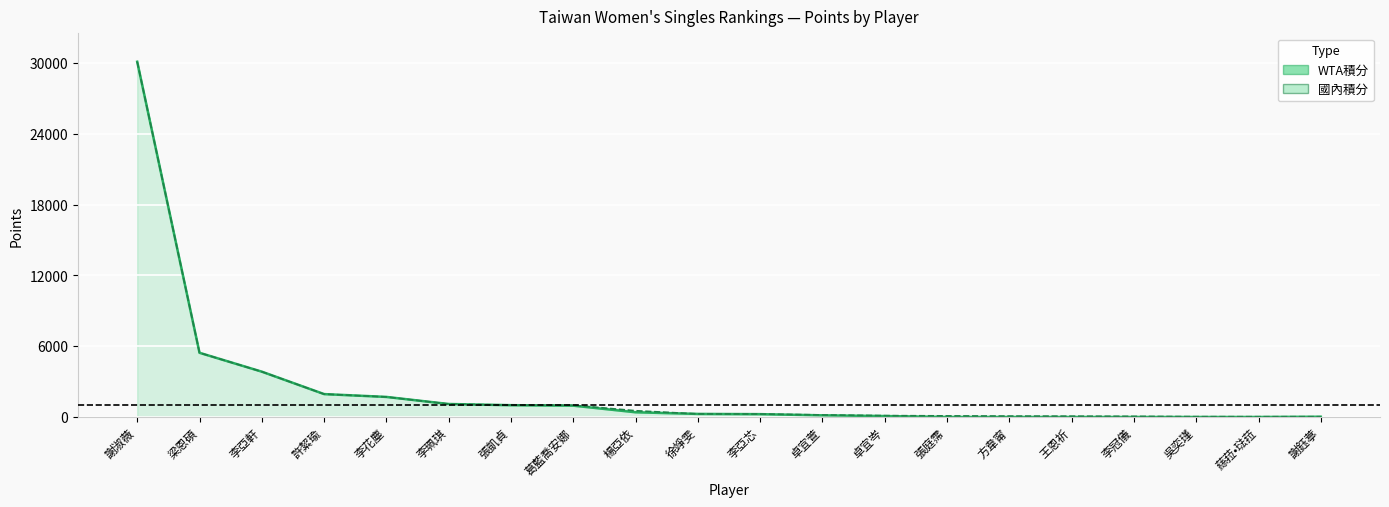

Reading right to left, what are all the values shown in this chart?

WTA積分: 20	0	0	0	0	0	0	80	140	240	260	400	960	1000	1100	1700	1940	3840	5440	30100
國內積分: 25	25	28	54	70	78	95	115	175	250	260	530	995	1000	1100	1700	1940	3840	5440	30100